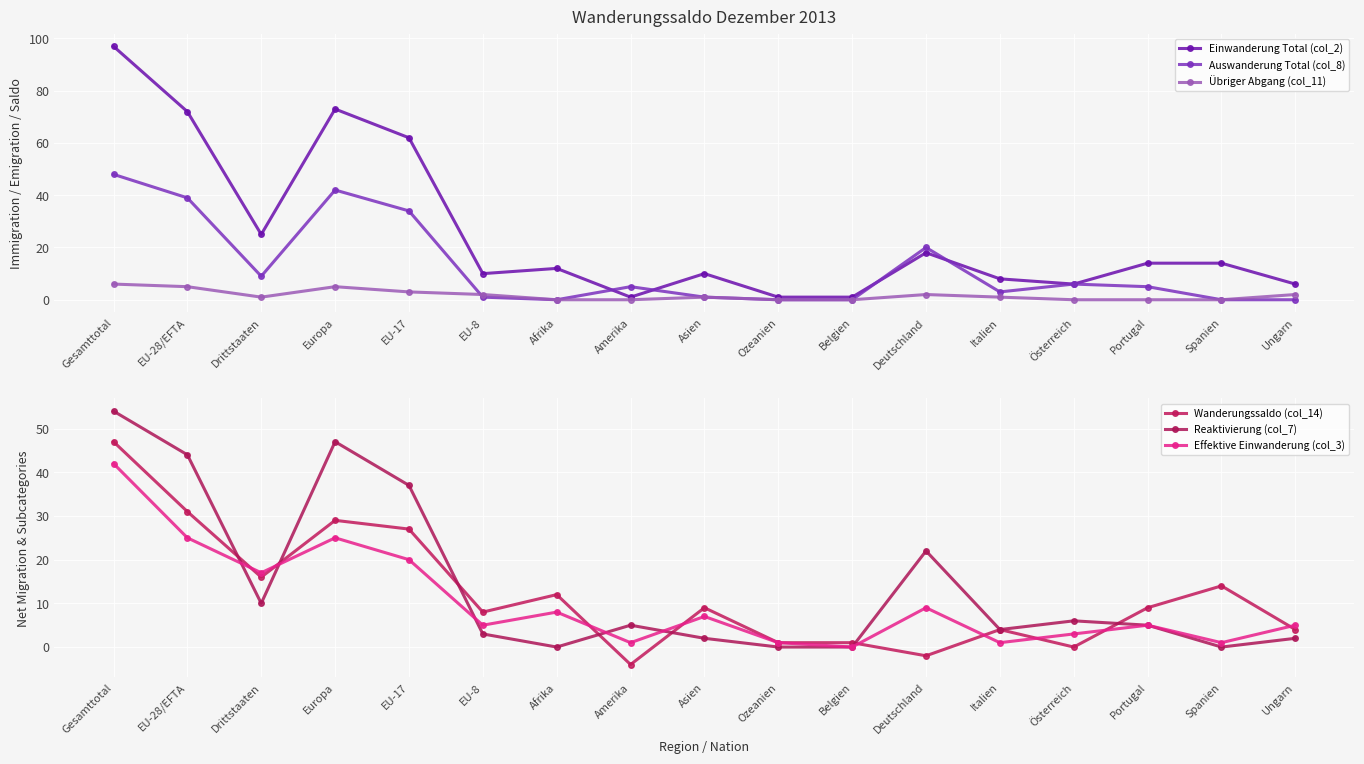

Reading right to left, extract all data points from this chart.

Einwanderung Total (col_2): 6	14	14	6	8	18	1	1	10	1	12	10	62	73	25	72	97
Auswanderung Total (col_8): 0	0	5	6	3	20	0	0	1	5	0	1	34	42	9	39	48
Übriger Abgang (col_11): 2	0	0	0	1	2	0	0	1	0	0	2	3	5	1	5	6
Wanderungssaldo (col_14): 4	14	9	0	4	-2	1	1	9	-4	12	8	27	29	16	31	47
Reaktivierung (col_7): 2	0	5	6	4	22	0	0	2	5	0	3	37	47	10	44	54
Effektive Einwanderung (col_3): 5	1	5	3	1	9	0	1	7	1	8	5	20	25	17	25	42